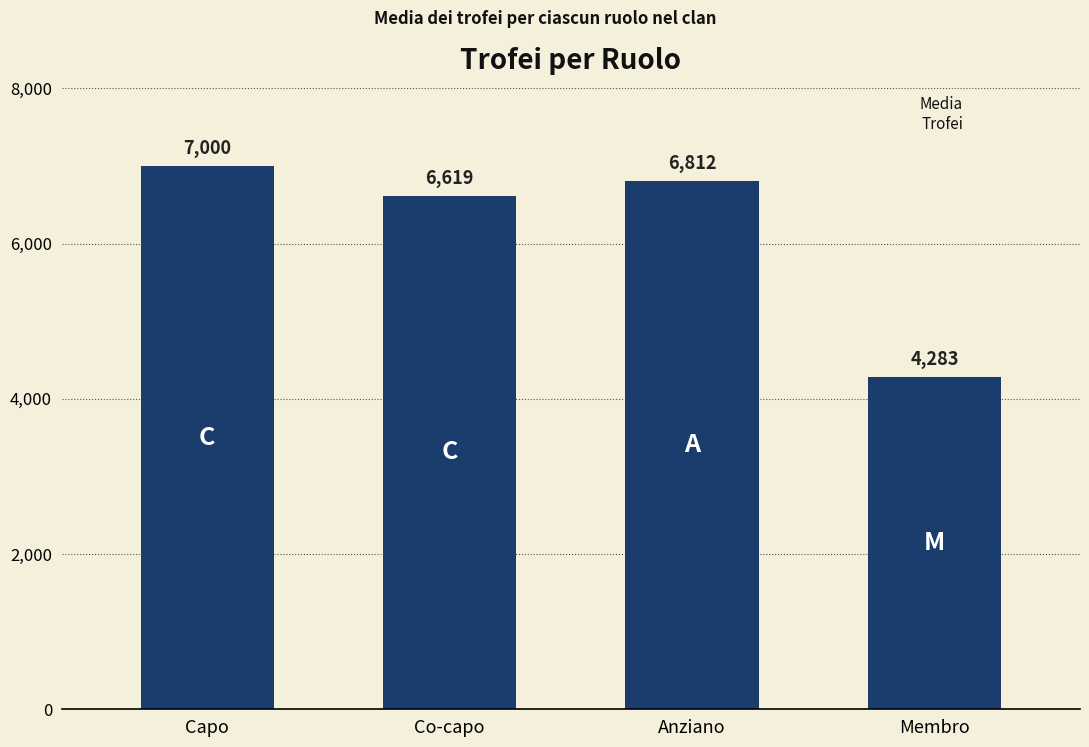

What is the sum of all values?

24714